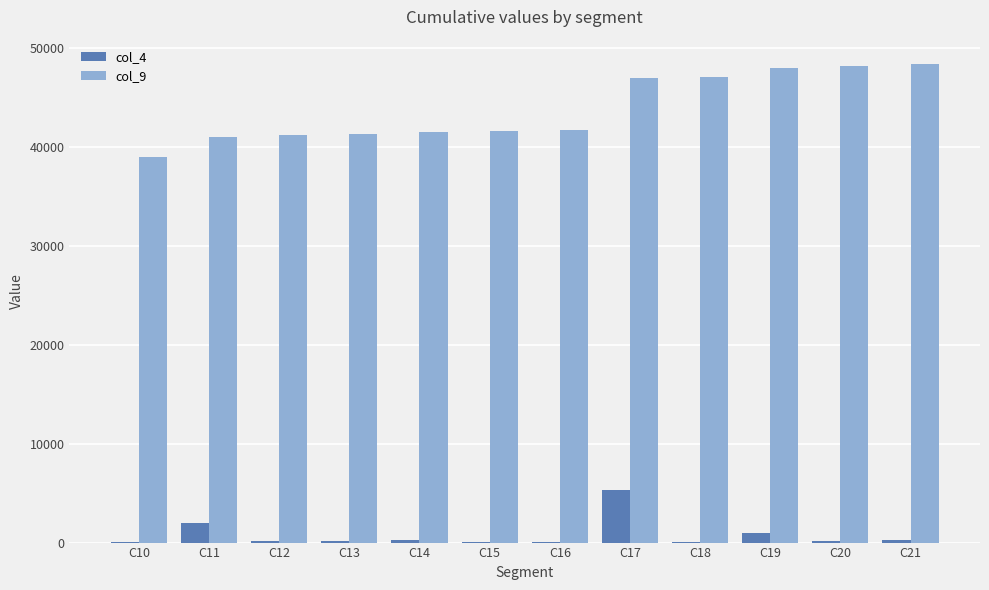

What is the highest value of the col_9 series?

48427.6